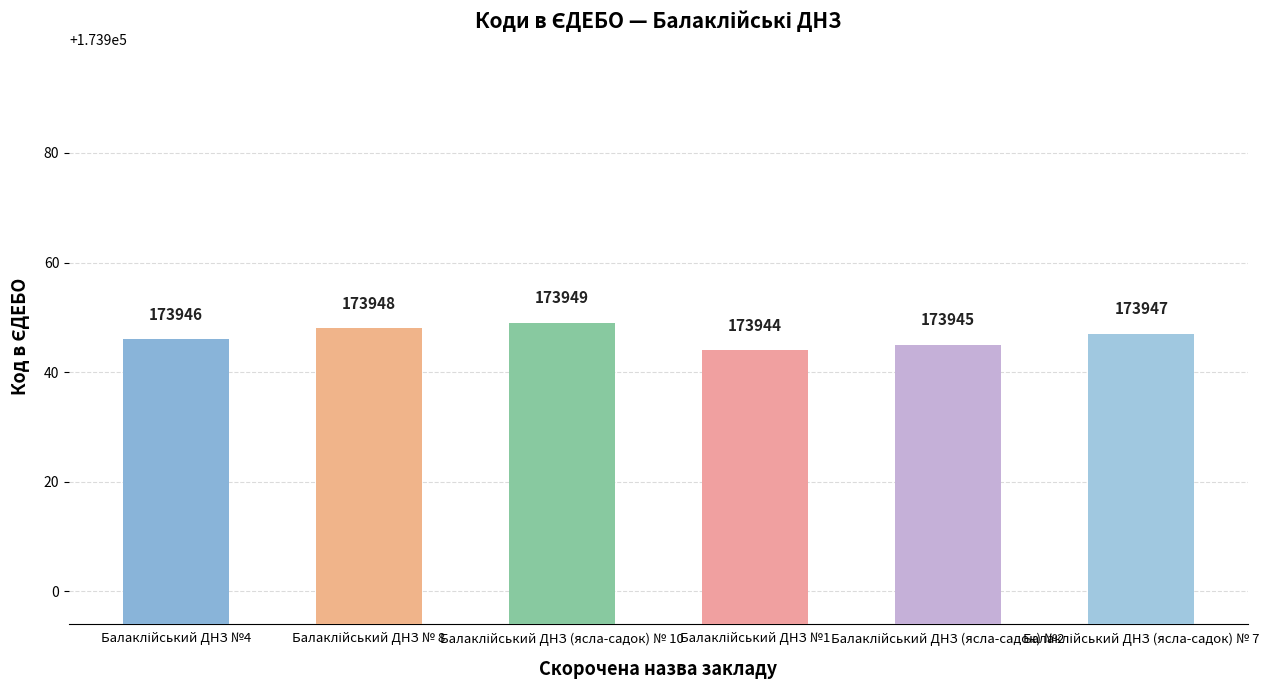

Are the bars horizontal?

No